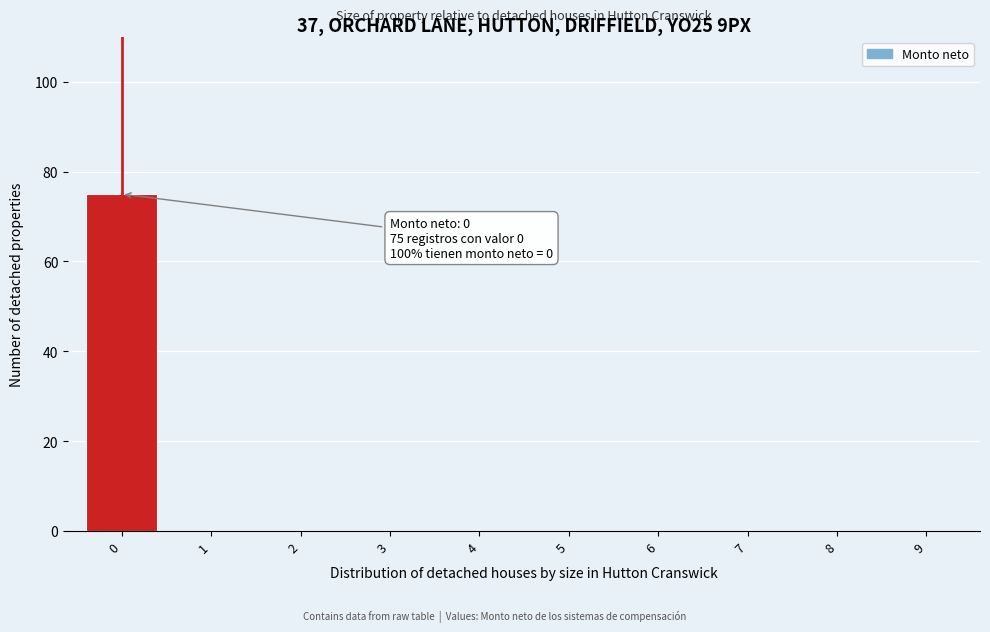

Reading left to right, transcribe all the data shown in this chart.

0=75	1=0	2=0	3=0	4=0	5=0	6=0	7=0	8=0	9=0